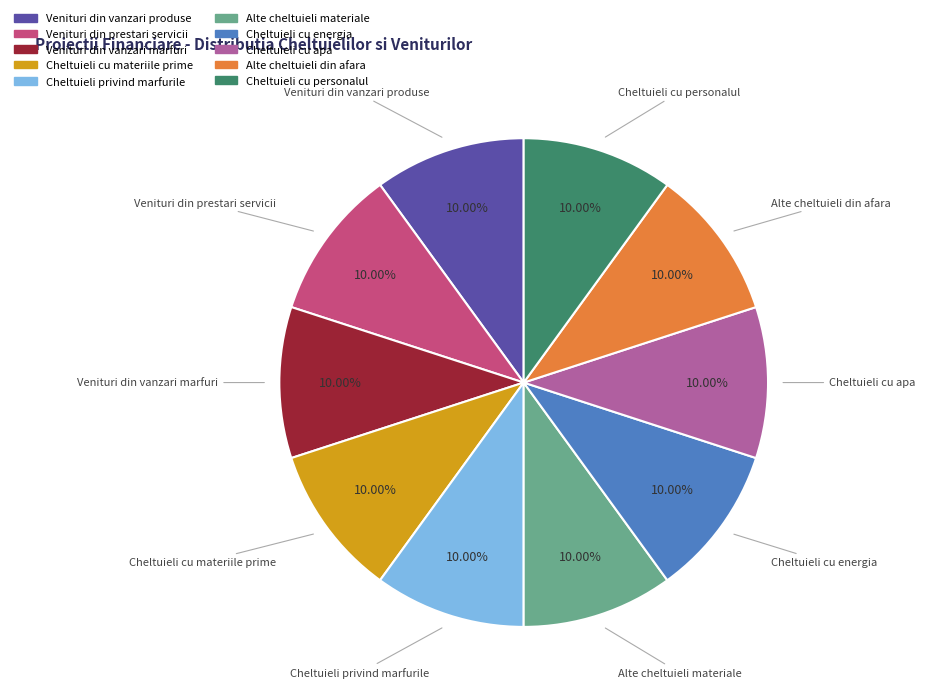

Does any single category account for the majority?

No